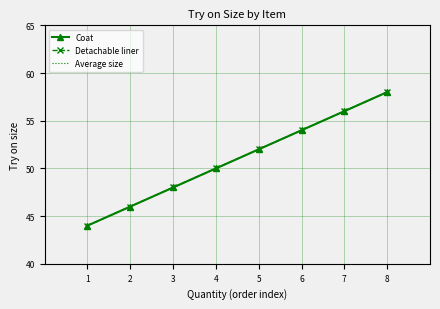

At which category is the sum across all series the highest?

8